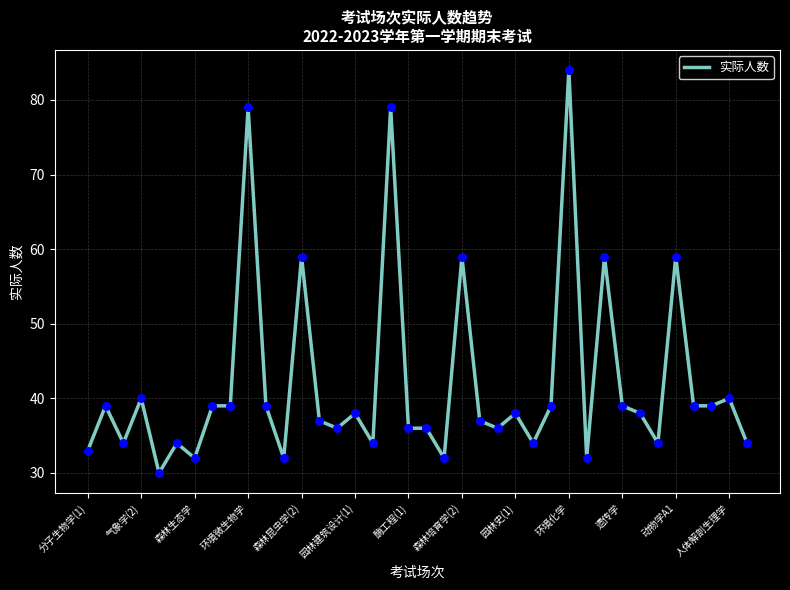

What is the difference between the maximum and minimum values?

54